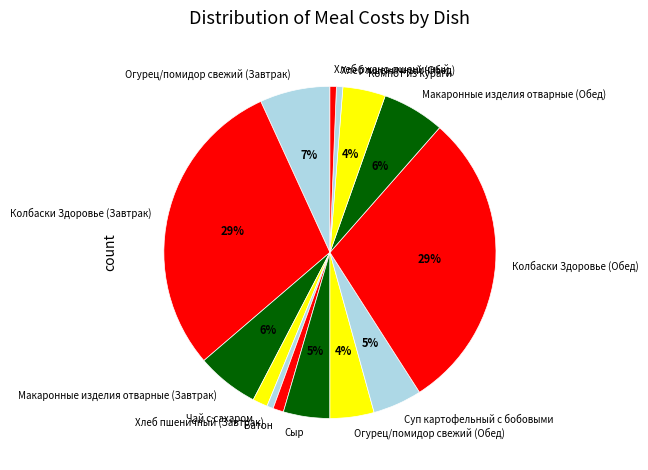

How many segments does this pie chart have?

14